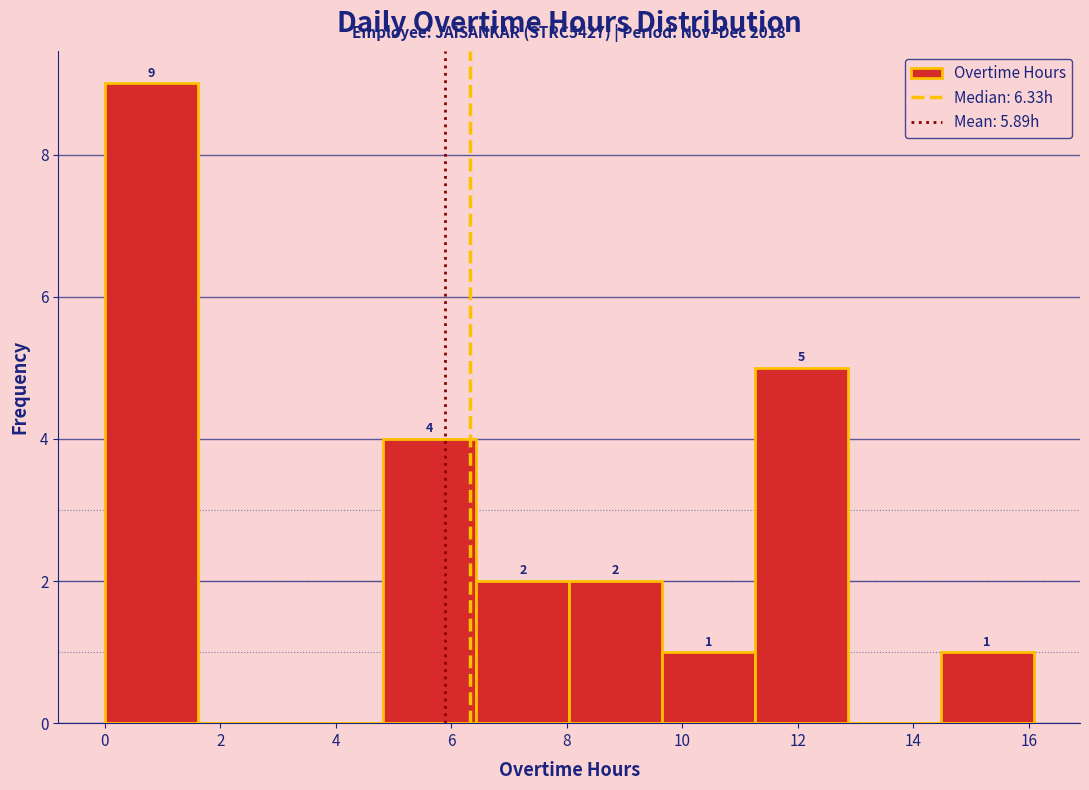

Which range on the x-axis has the tallest bar?

0.0 to 1.6